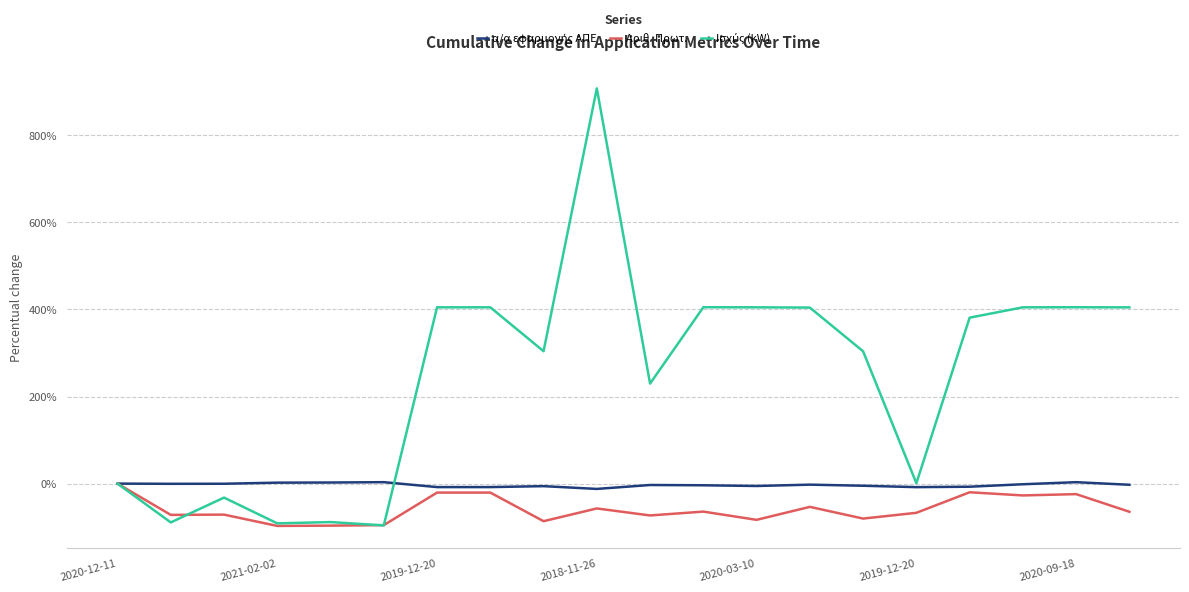

What is the minimum value shown in the chart?

-97.2